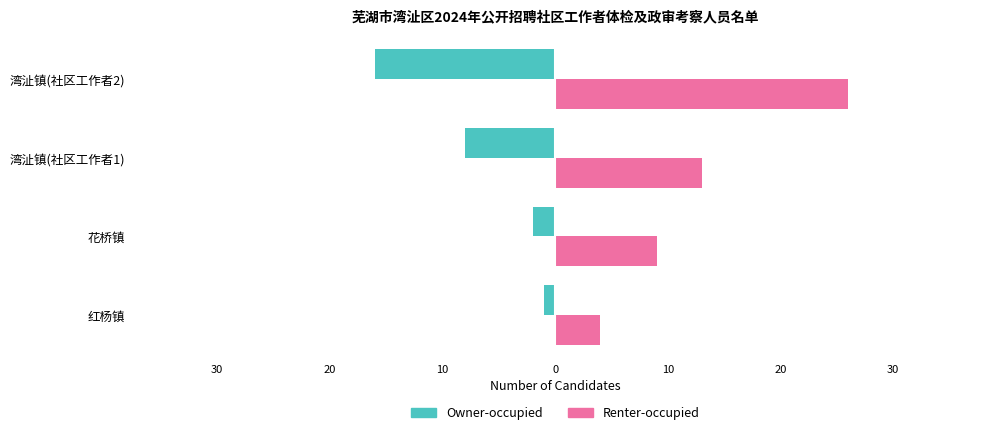

What are all the series names shown in the legend?

Owner-occupied, Renter-occupied